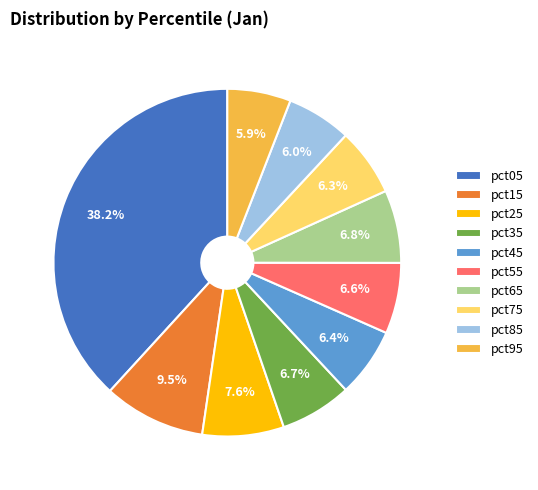

What percentage is the pct95 slice, to the nearest percent?

6%